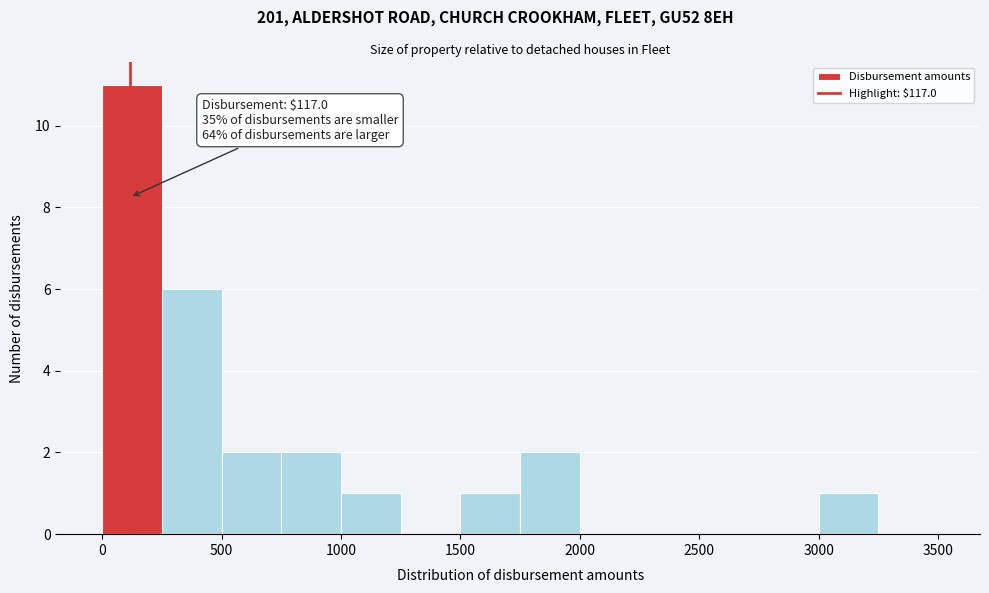

Over which range of the x-axis is the bar tallest?

0 to 250